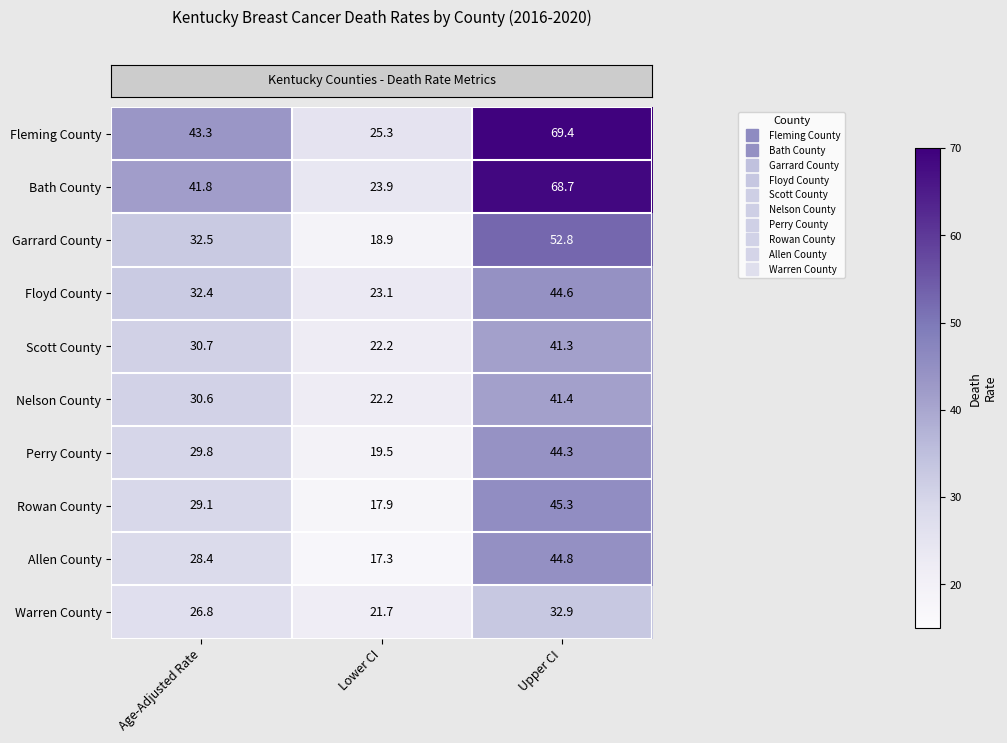

Count the number of categories in the chart.

3